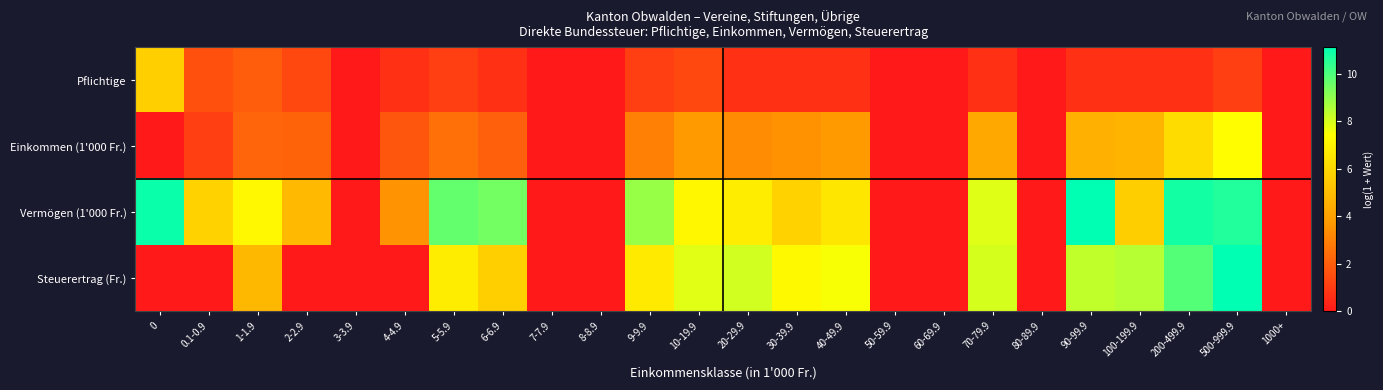

What is the maximum value shown in the chart?

11.1